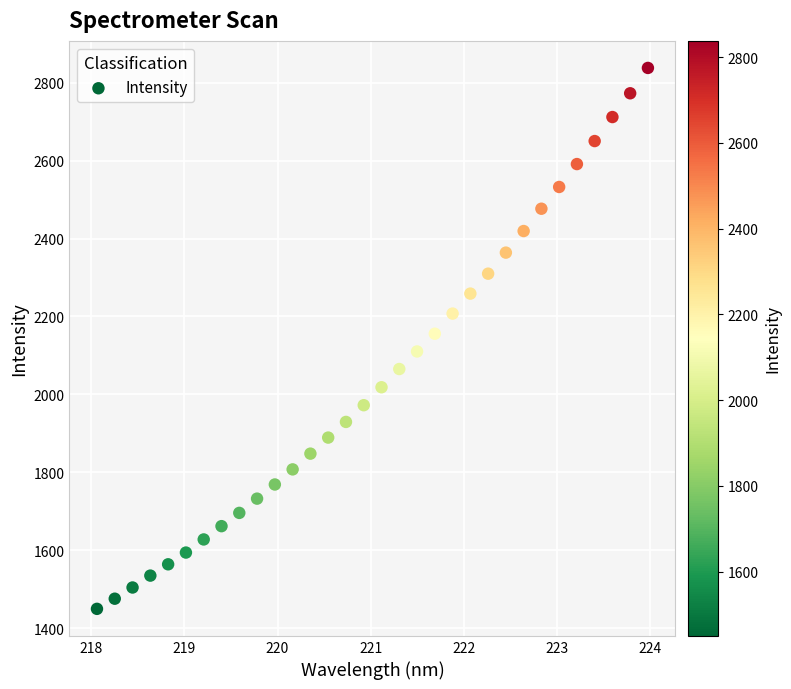

What is the range of Y values (max minus min)?

1388.0